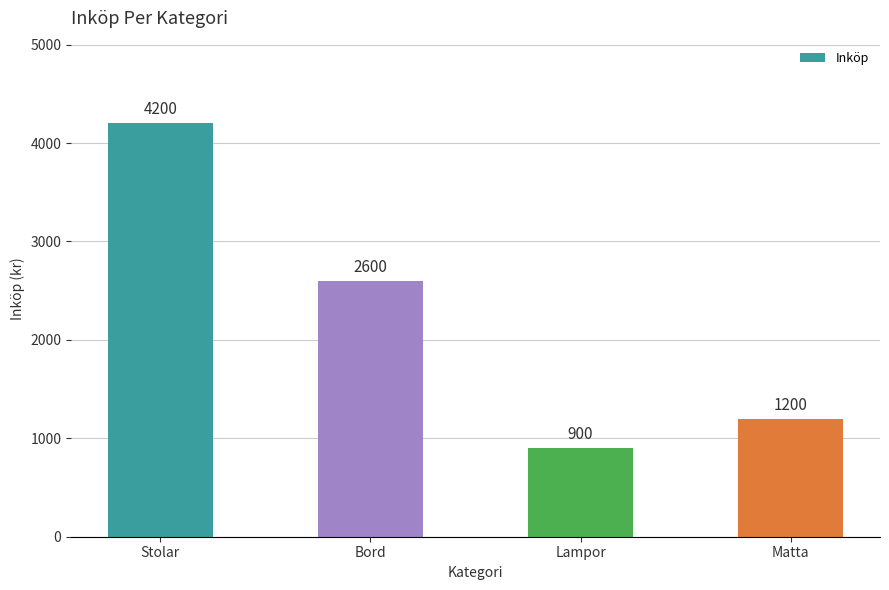

Count the number of data series in this chart.

1